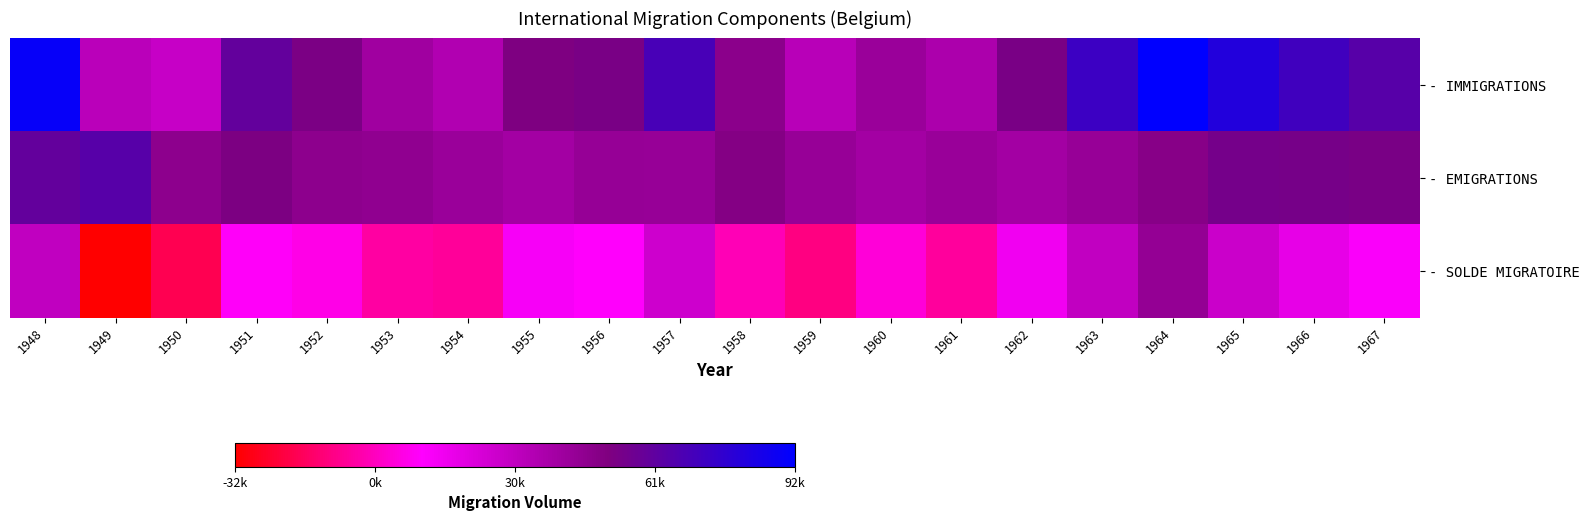

What is the maximum value shown in the chart?

92334